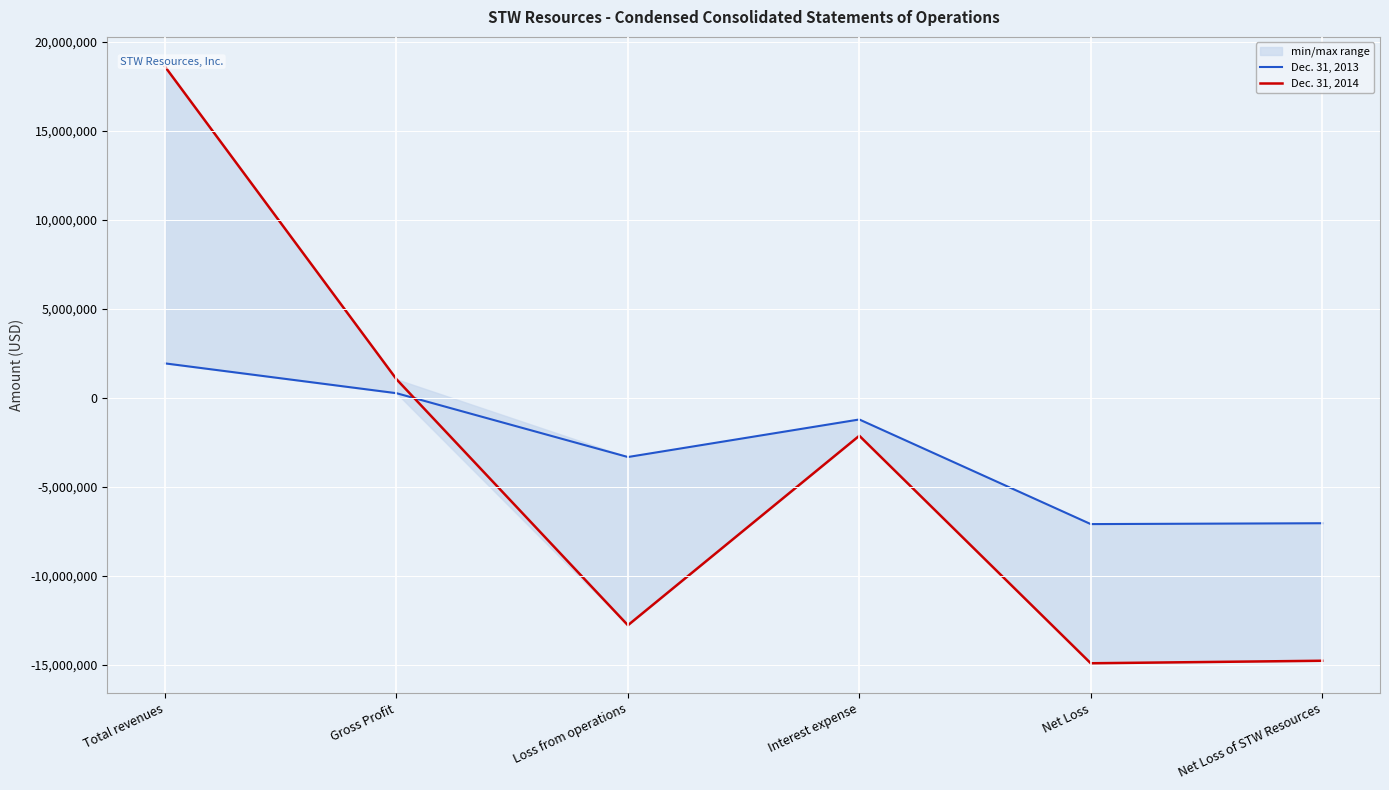

What position from the left is Loss from operations?

3